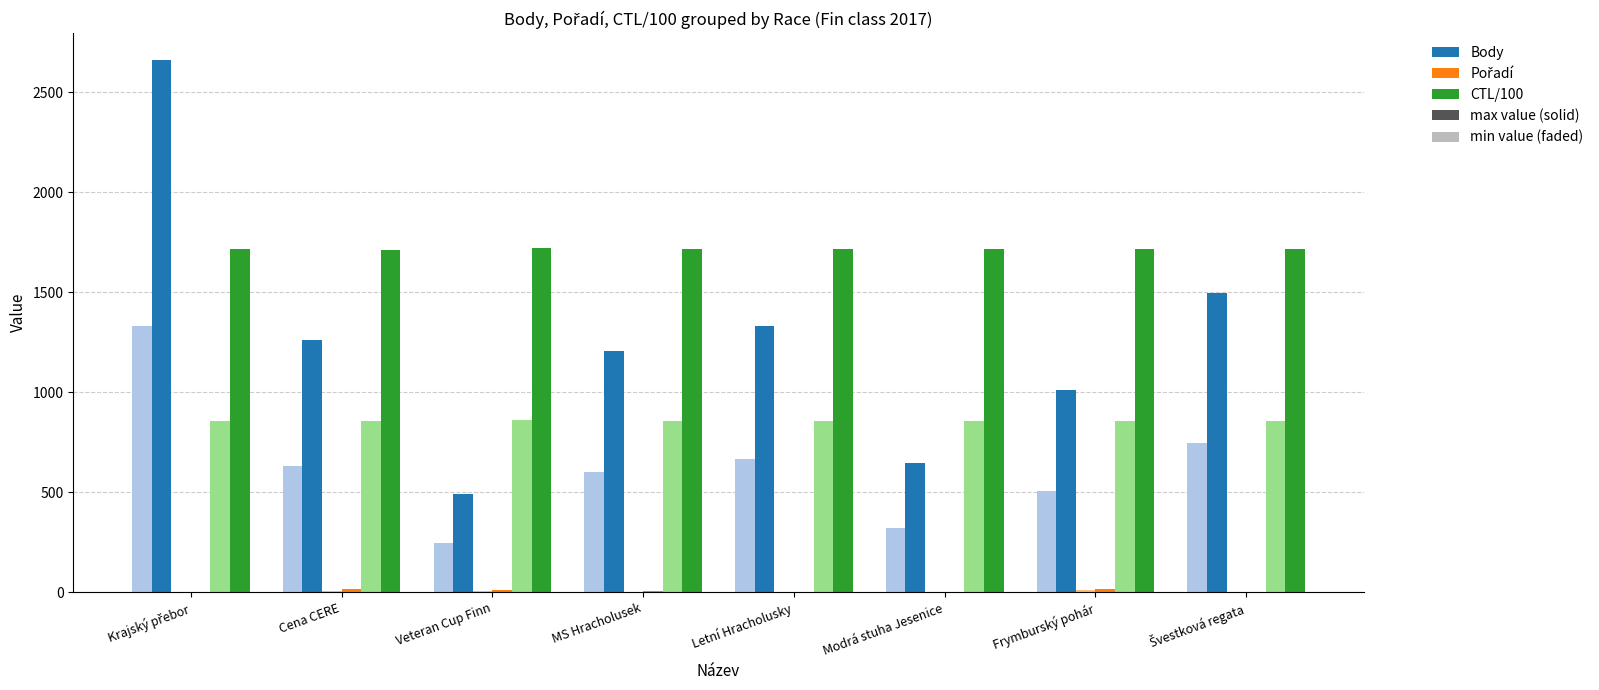

Is the value of Pořadí at Cena CERE greater than the value of CTL/100 at Krajský přebor?

No